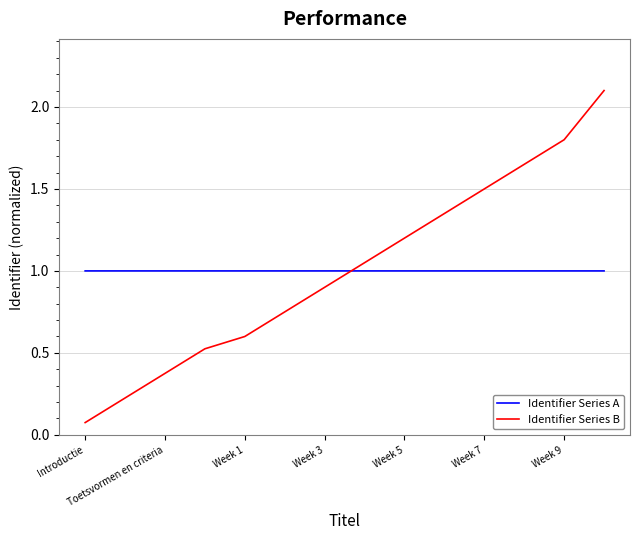

What is the highest value of the Identifier Series B series?

2.1